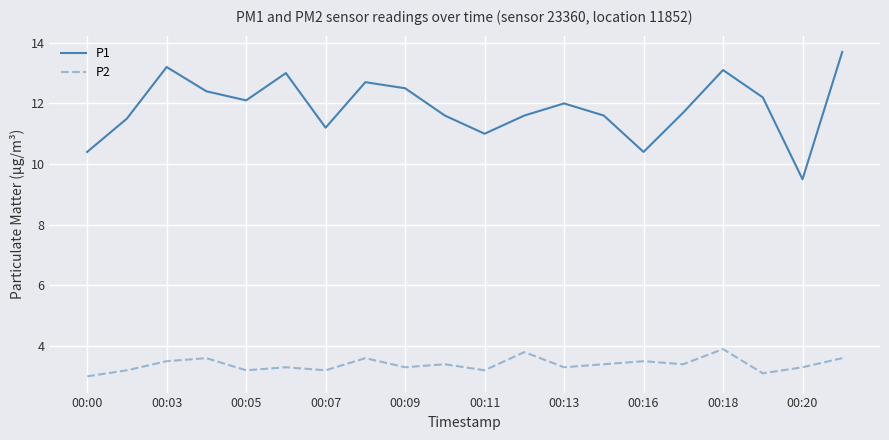

True or false: P1 and P2 intersect in this chart.

False